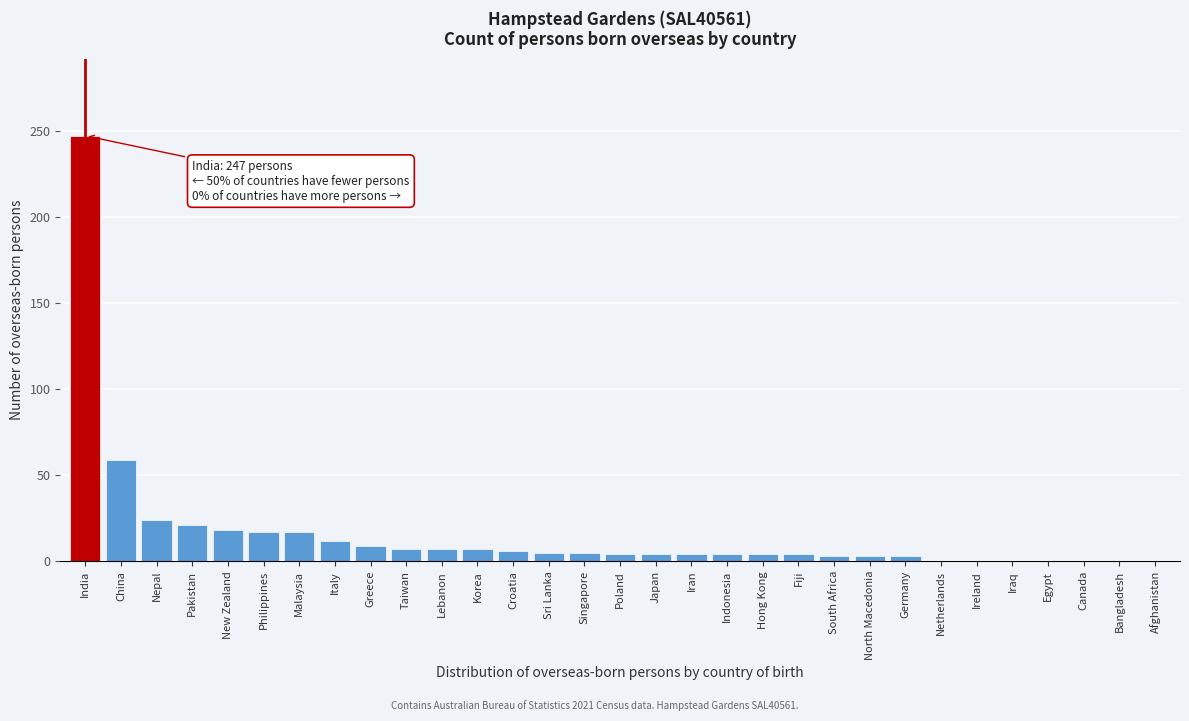

Approximately how many times larger is the value at Malaysia compared to China?

0.3